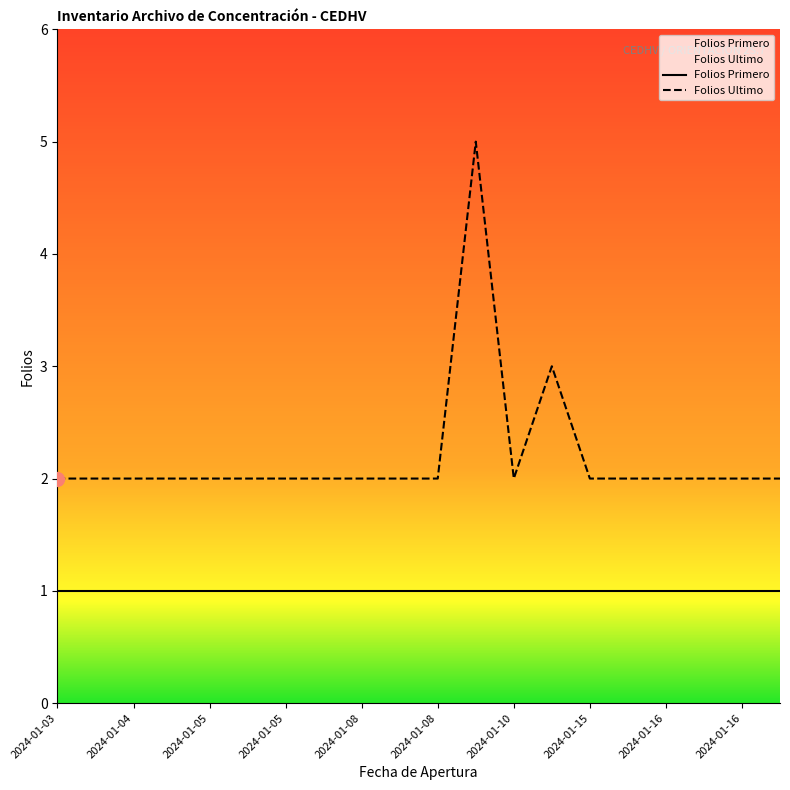

True or false: Folios Primero and Folios Ultimo intersect in this chart.

False